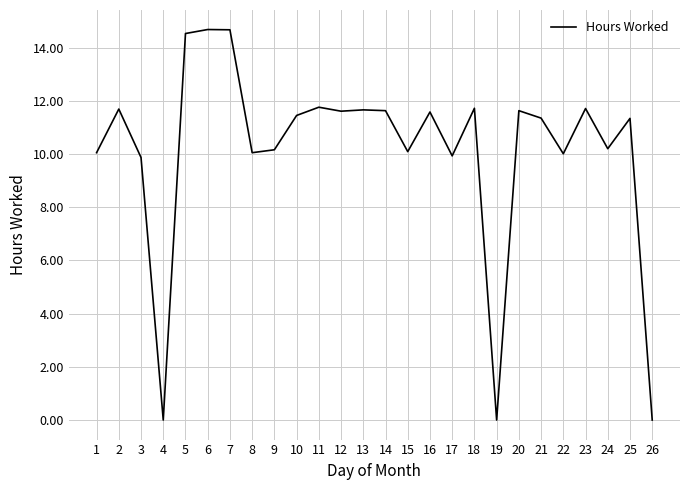

How many lines are shown in the chart?

1